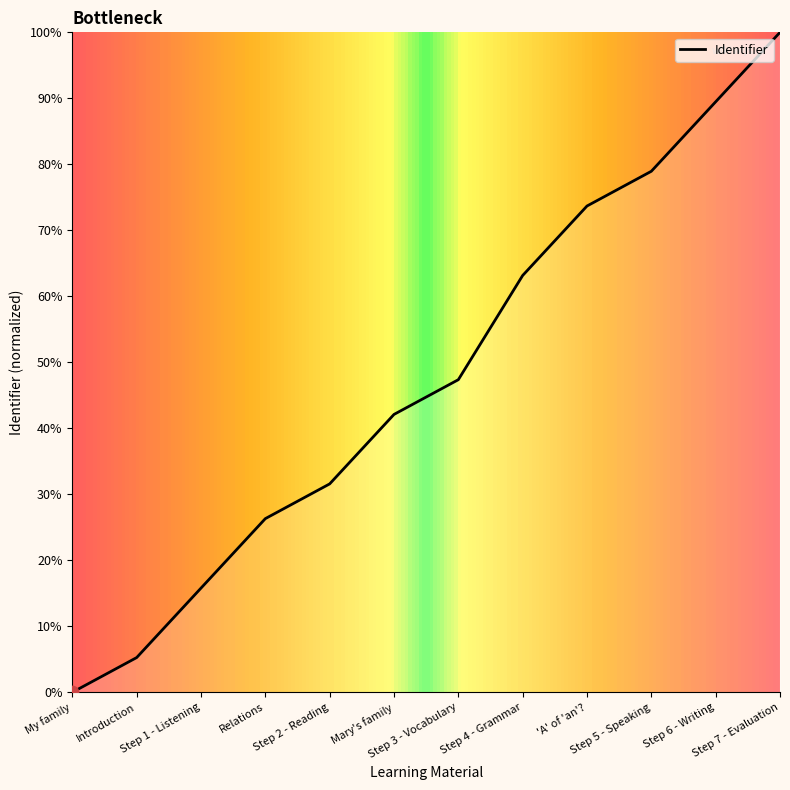

What is the change in value from Step 2 - Reading to Step 6 - Writing?

+0.6